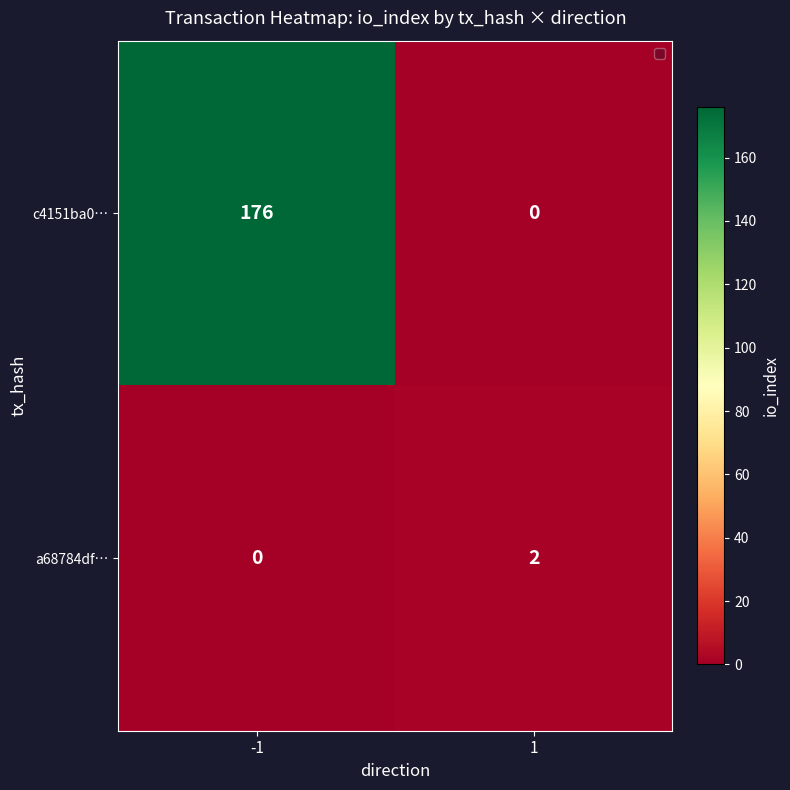

List the series in order of their overall mean, highest first.

c4151ba0…, a68784df…